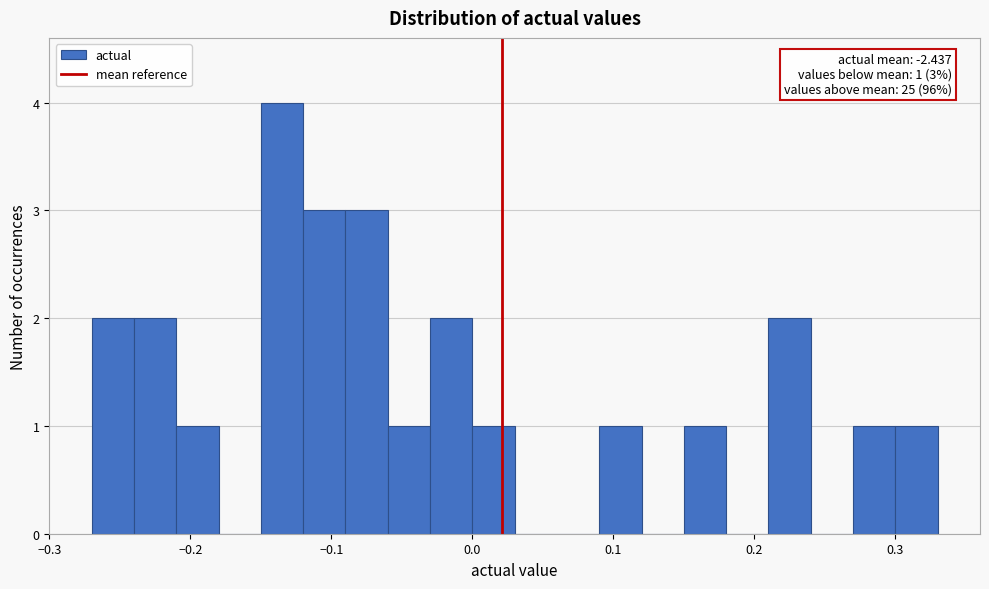

Around what value on the x-axis is the tallest bar? Give the approximate position of its centre, as read against the axis.

-0.13